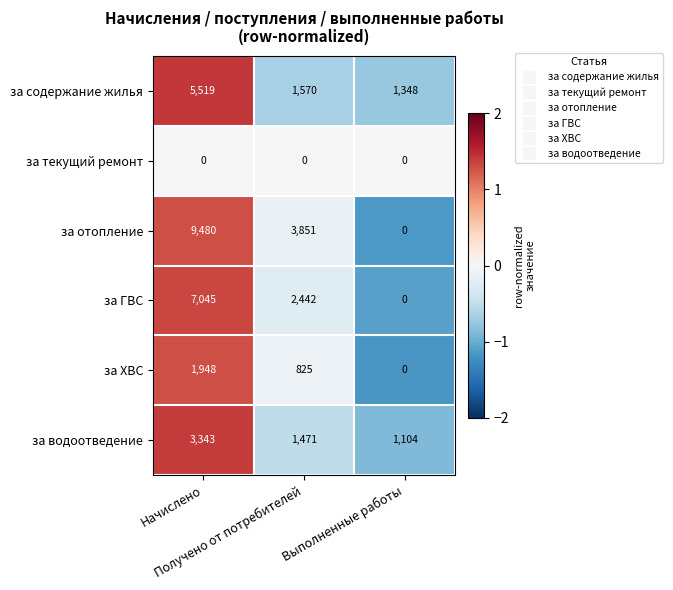

How many за отопление values are between 0 and 9480?

3